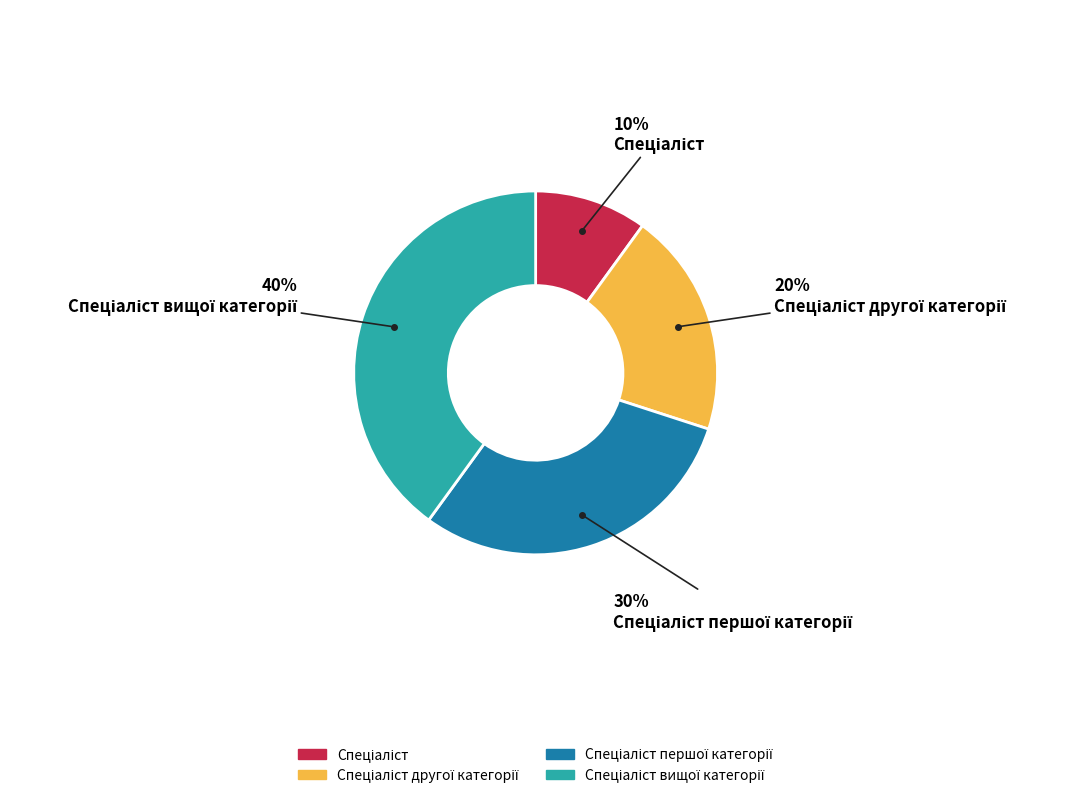

How many segments does this pie chart have?

4